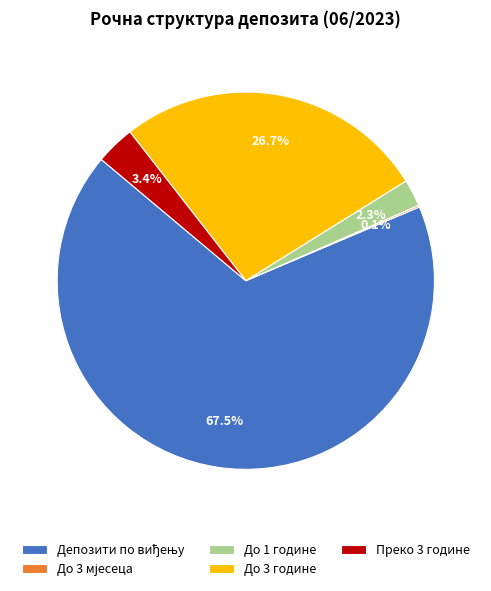

What percentage is NOT represented by До 1 године?

97.7%